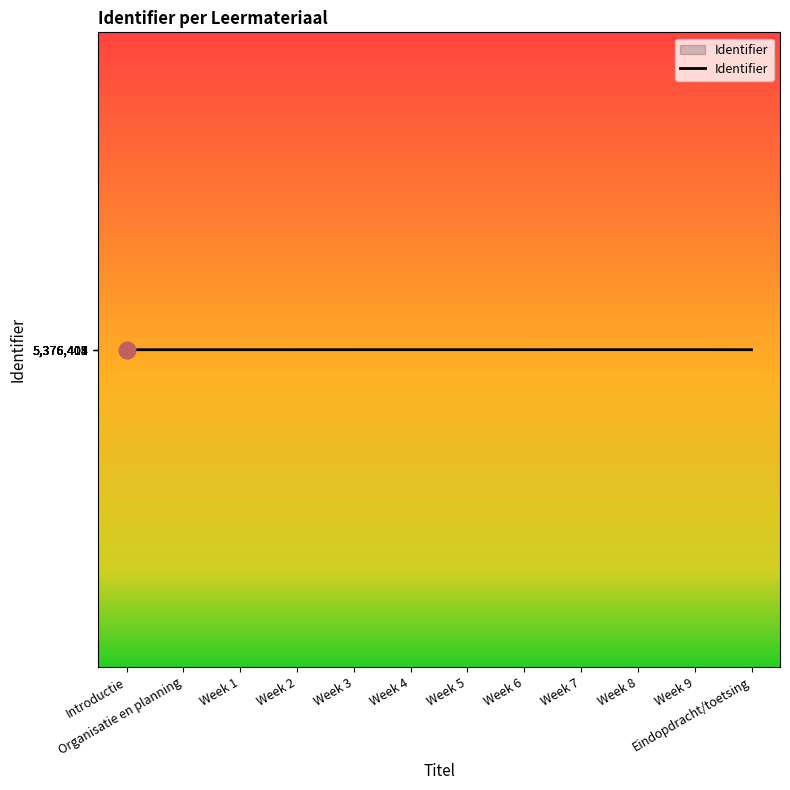

What is the smallest value displayed?

5376403